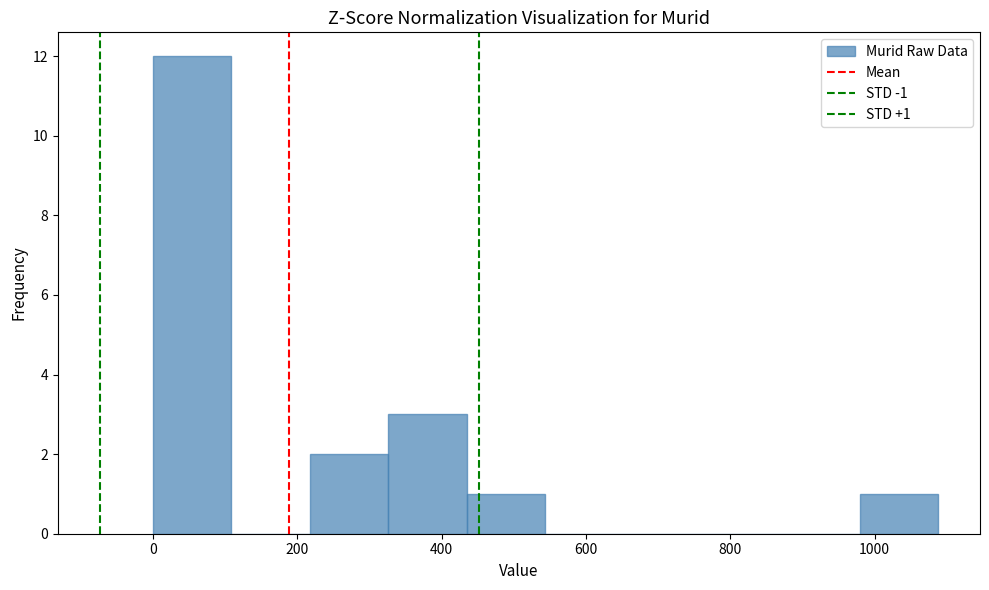

Over which range of the x-axis is the bar tallest?

0 to 100